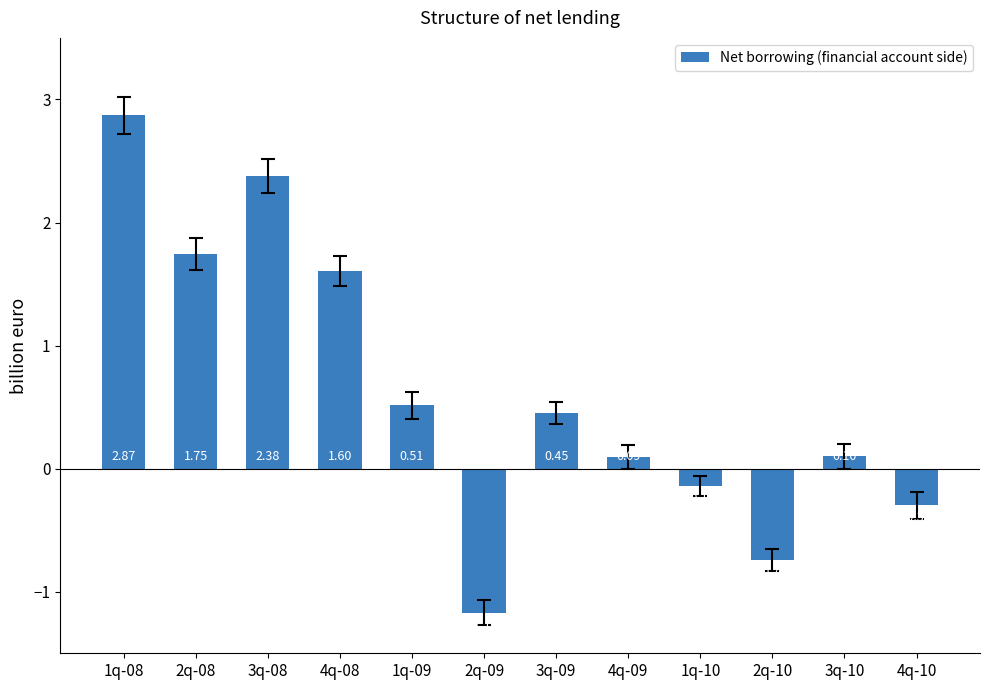

What is the sum of all values?

7.4